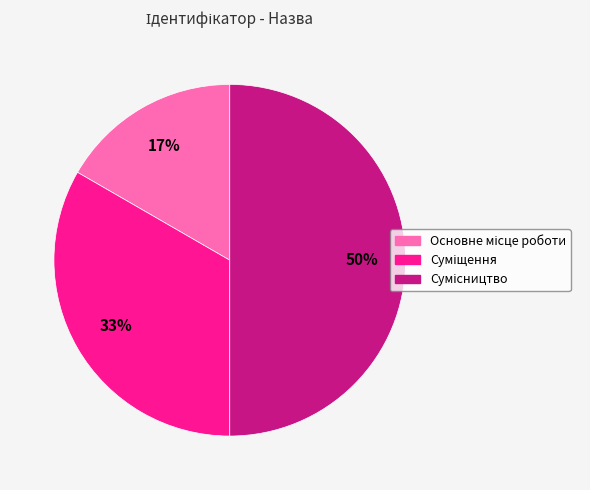

To the nearest percent, what is the average slice percentage?

33%